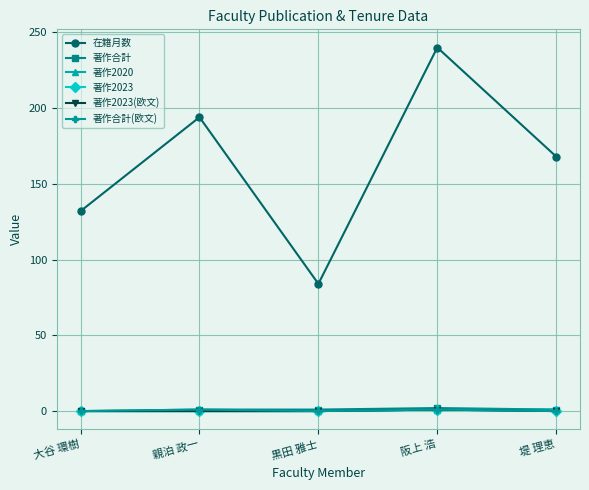

How many lines are shown in the chart?

6